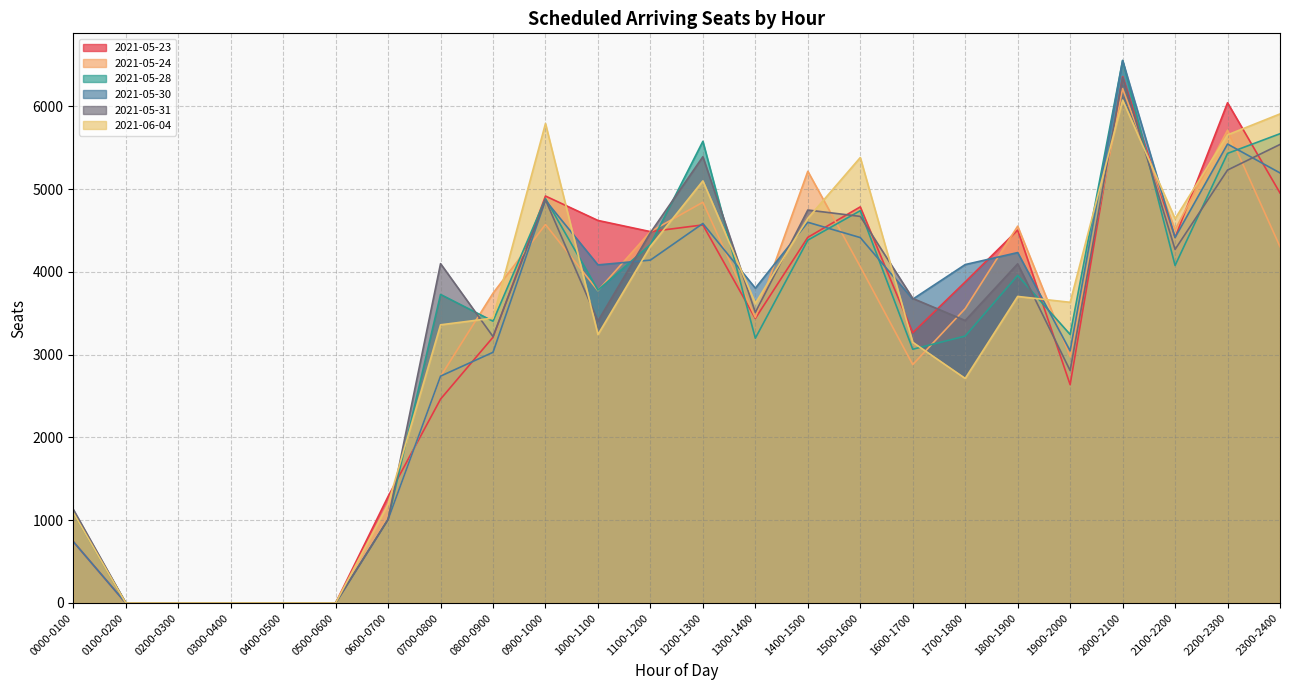

How many series are shown in this chart?

6